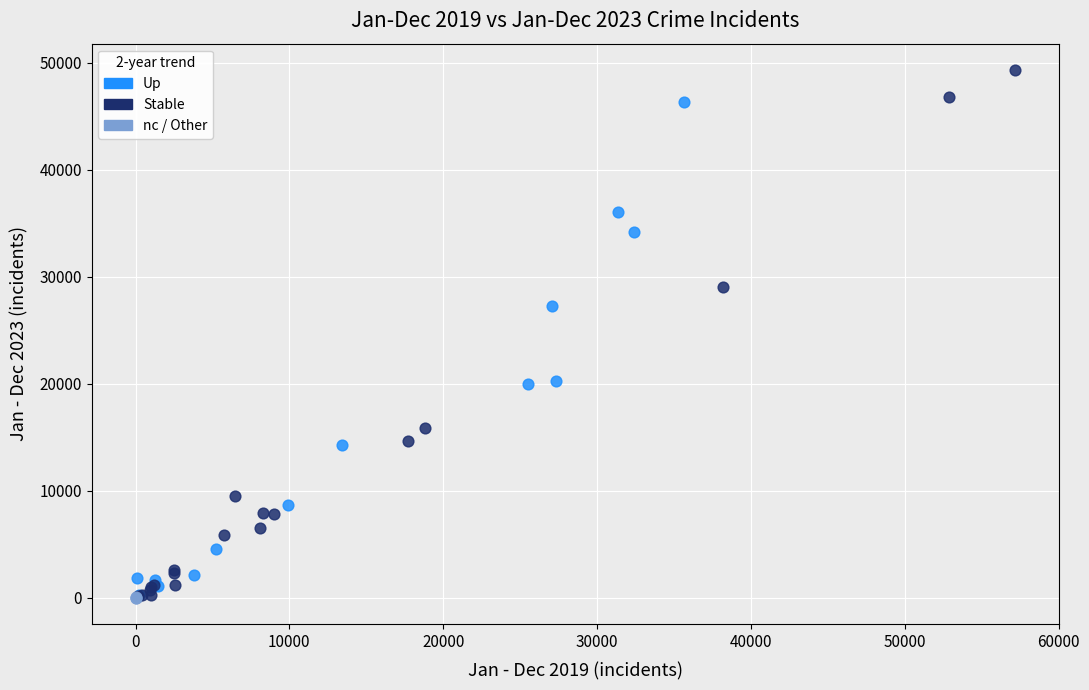

Which series has the largest Y range (max minus min)?

Stable